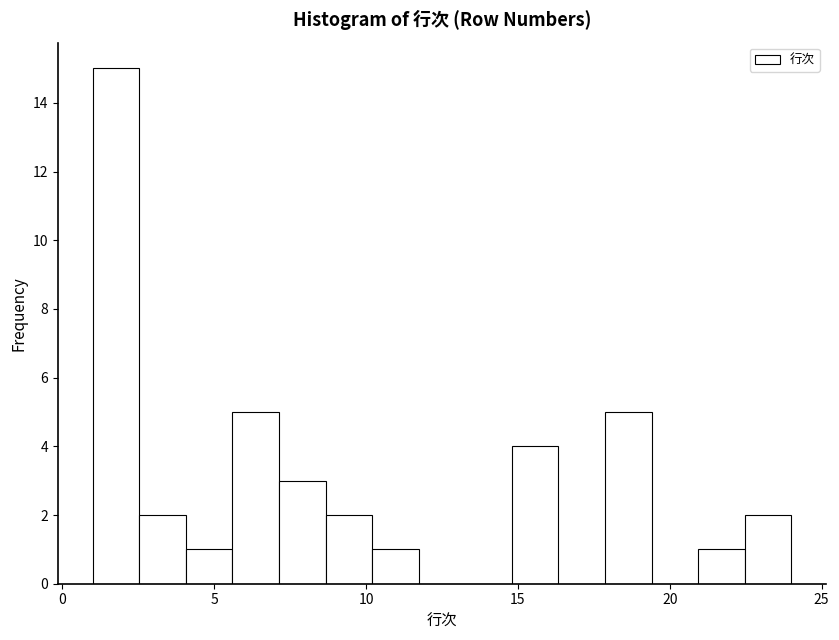

Read against the x-axis, roughly where is the centre of the tallest bar?

2.0